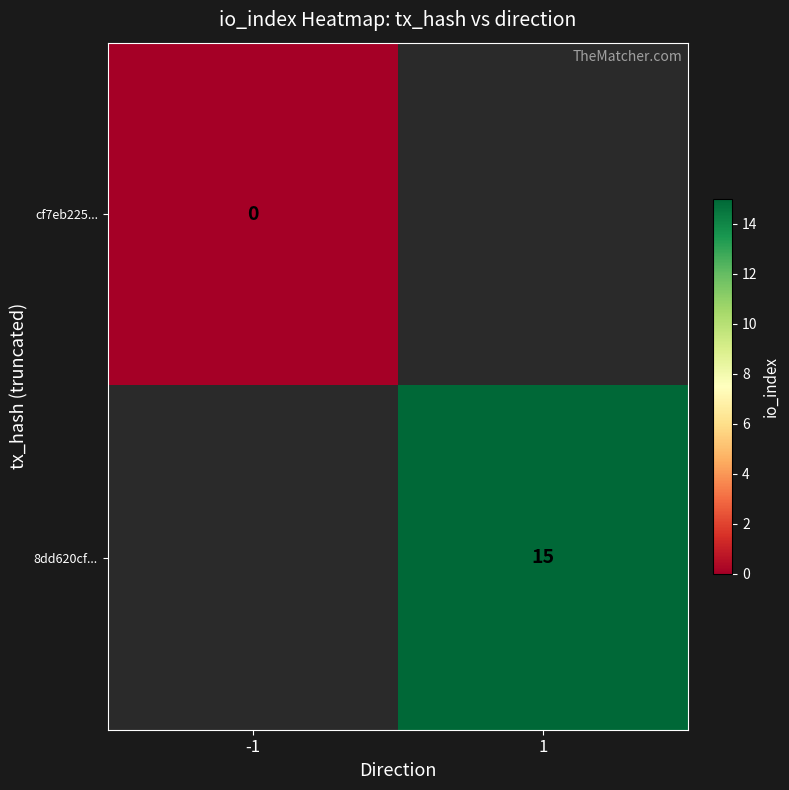

True or false: 8dd620cf... has a value of 20 at 1.

False